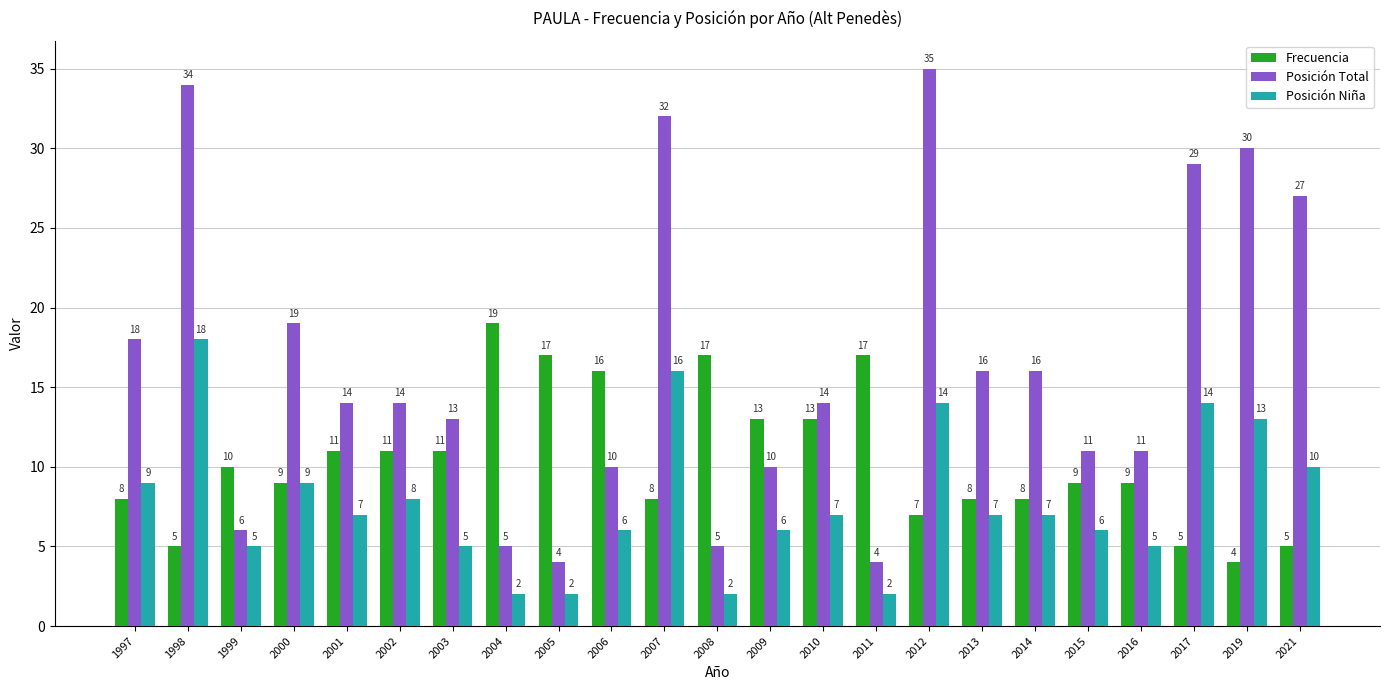

Rank the series by their maximum value, from lowest to highest.

Posición Niña, Frecuencia, Posición Total